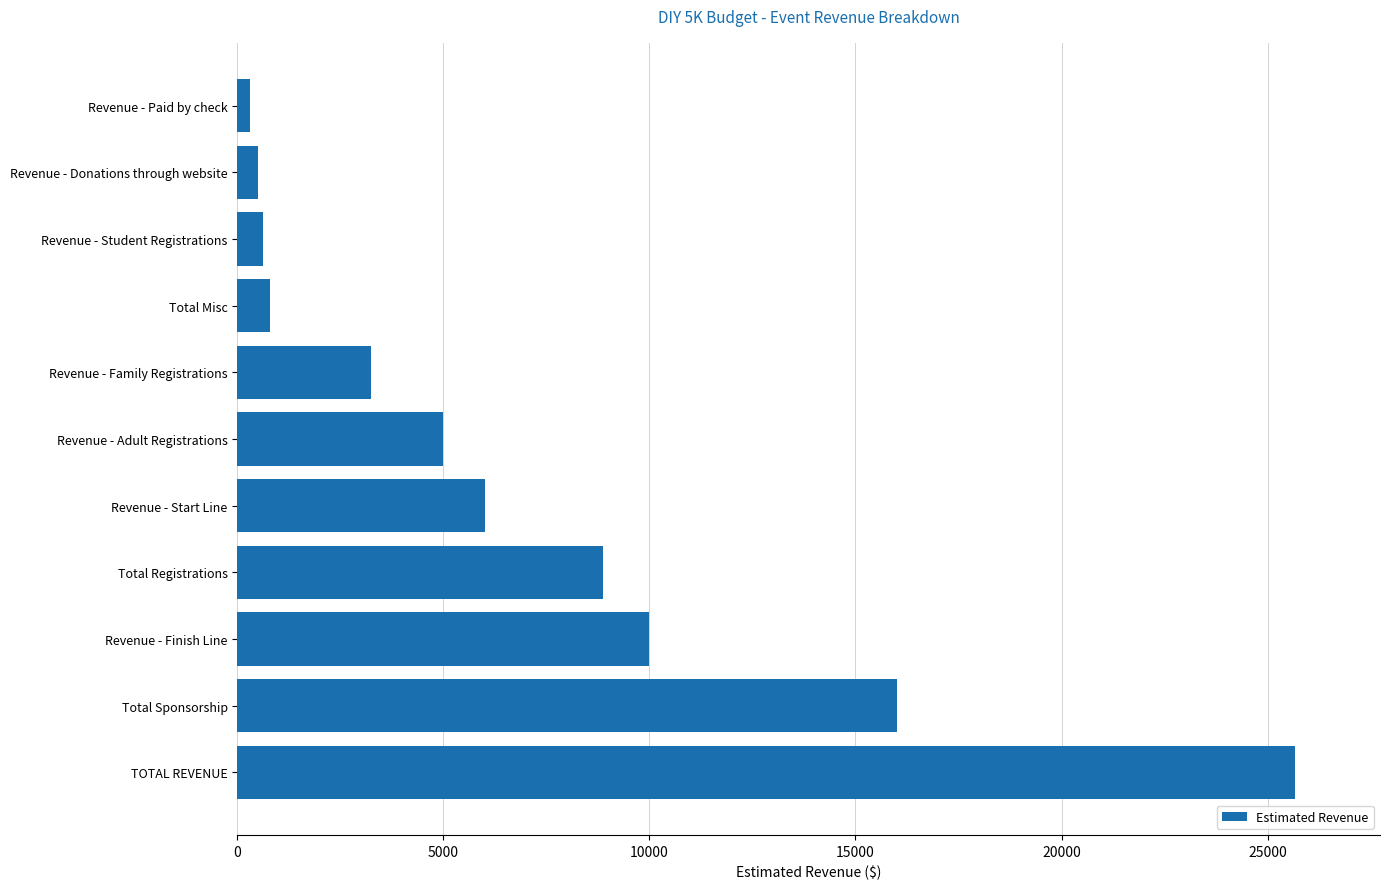

What is the sum of the values at Total Sponsorship and Revenue - Family Registrations?

19250